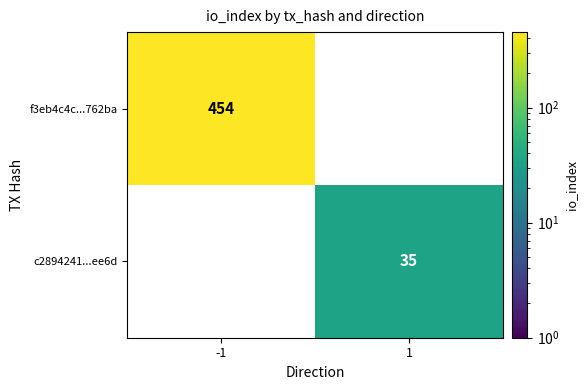

List the series in order of their peak value, lowest first.

c2894241...ee6d, f3eb4c4c...762ba